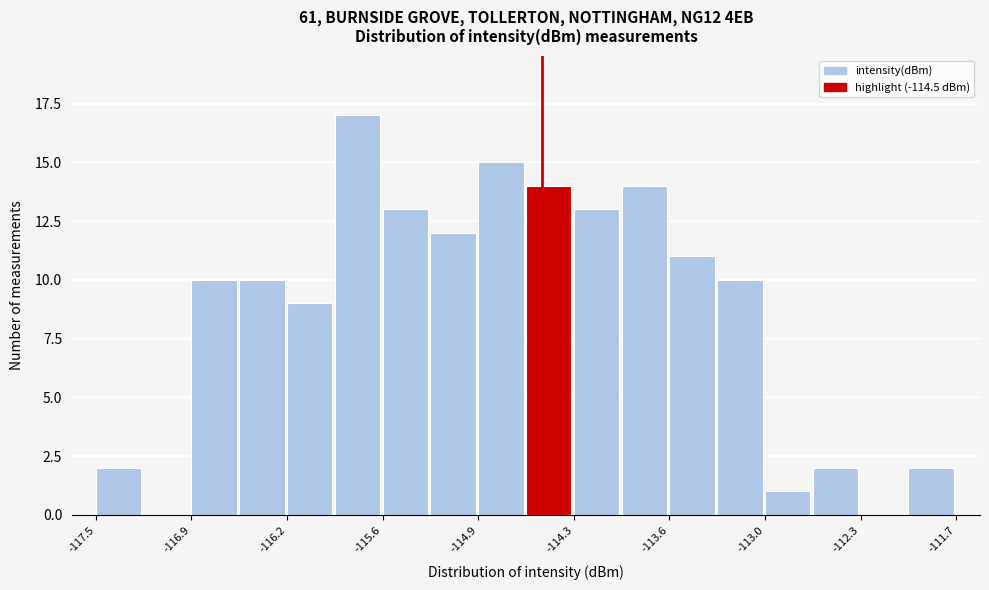

Around what value on the x-axis is the tallest bar? Give the approximate position of its centre, as read against the axis.

-115.8